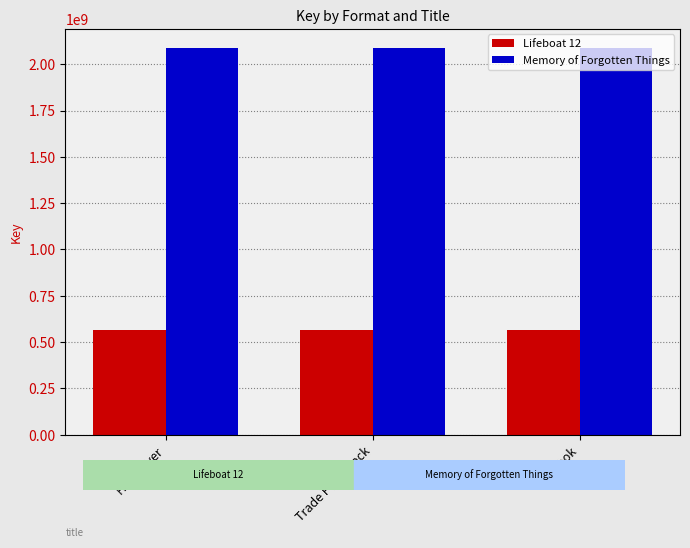

What is the sum of the Memory of Forgotten Things values at Hardcover and Trade Paperback?

4173159262